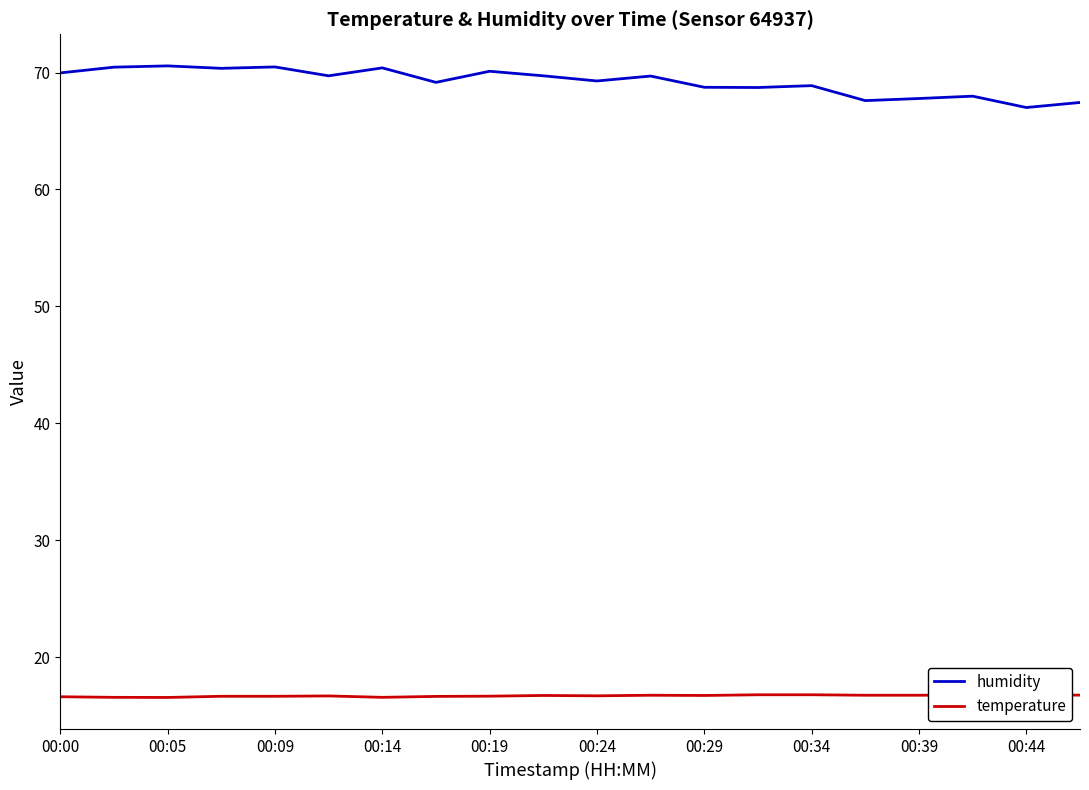

True or false: temperature and humidity cross at least once.

False